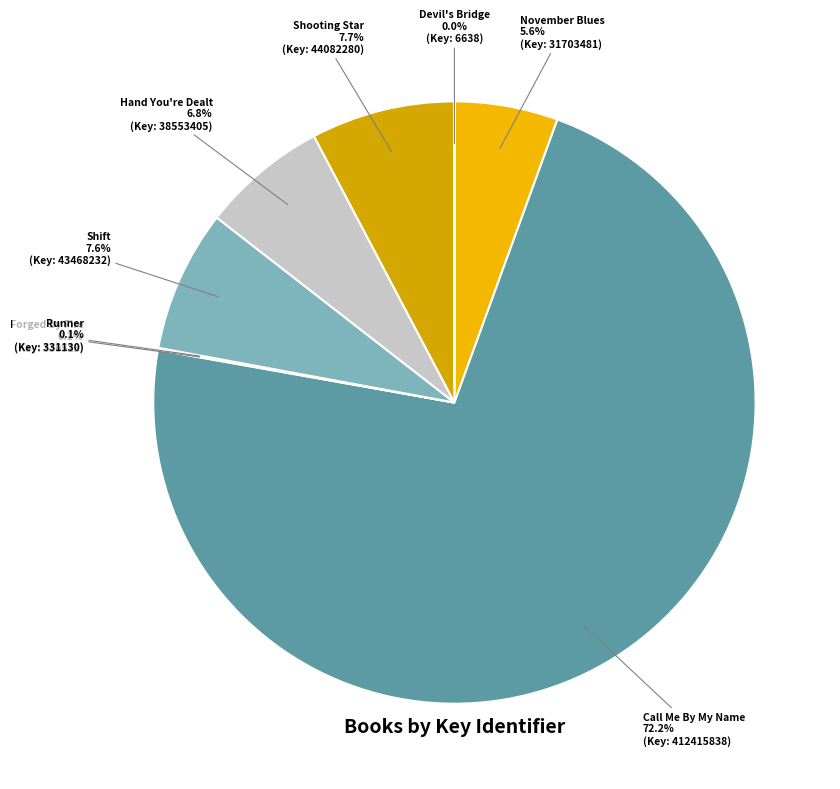

What is the change in value from Shift to Hand You're Dealt?

-4914827